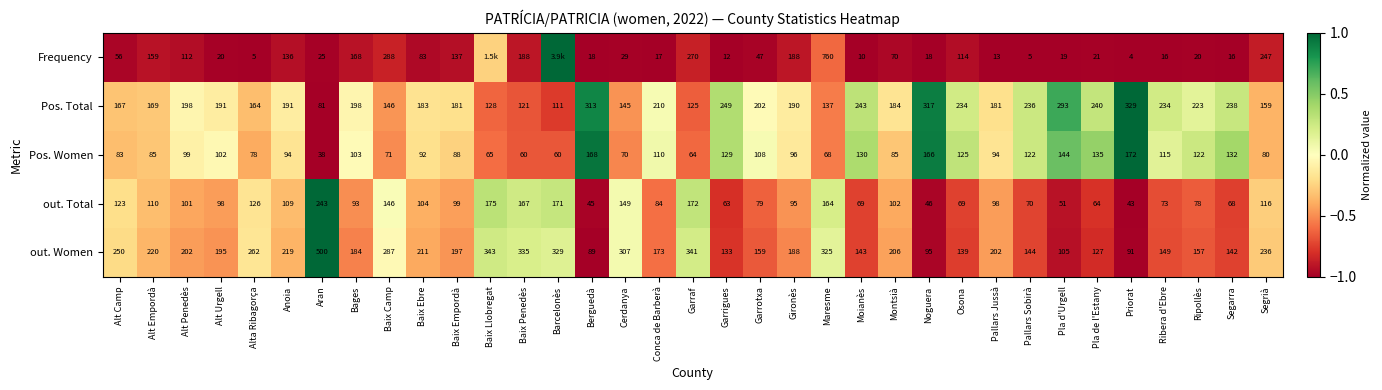

Between Baix Ebre and Garraf, which series saw the biggest shift?

Frequency